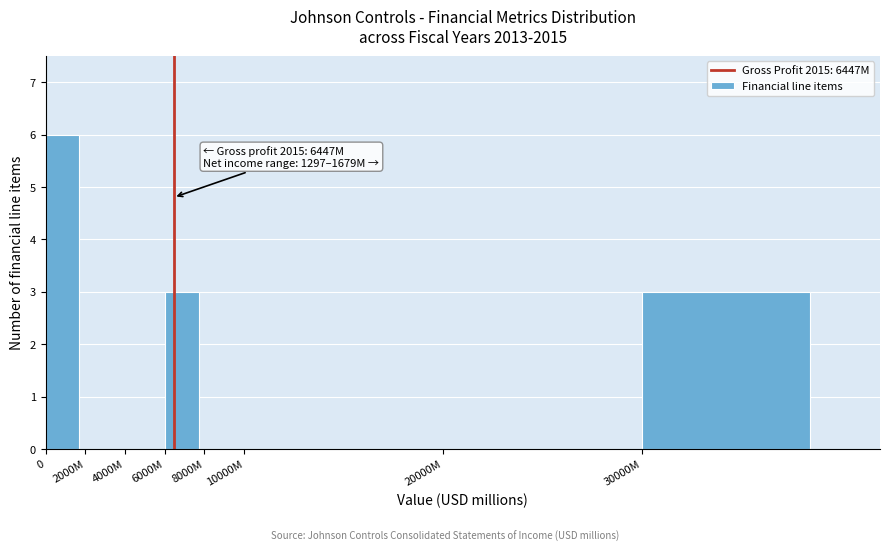

Reading left to right, extract all data points from this chart.

0=6	2000M=0	4000M=0	6000M=3	8000M=0	10000M=0	20000M=0	30000M=3